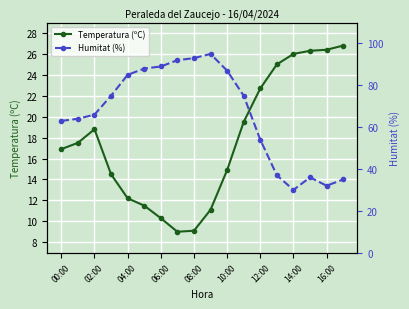

The value of Temperatura (ºC) at 08:00 is 21.6. True or false?

False